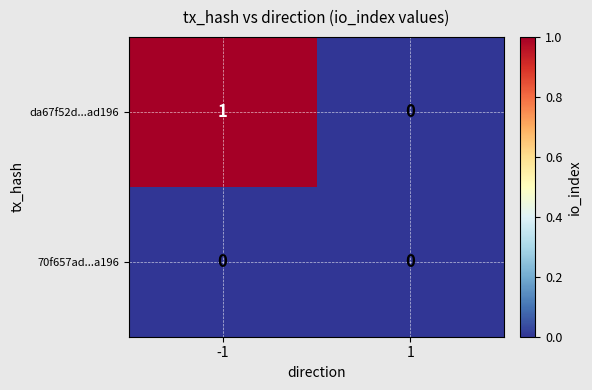

Rank the series by their average value, from lowest to highest.

70f657ad...a196, da67f52d...ad196